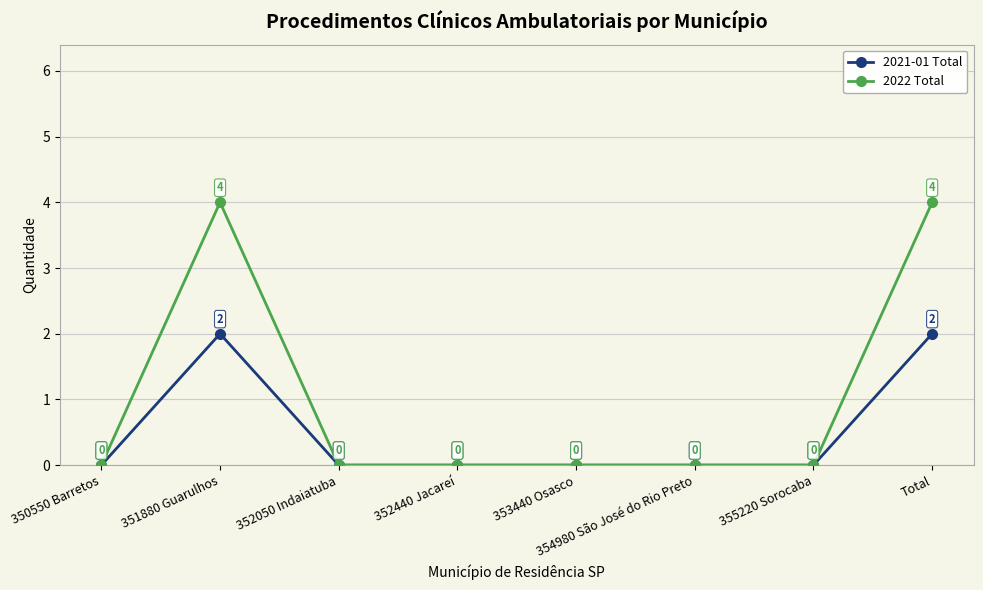

What position from the right is 352440 Jacareí?

5